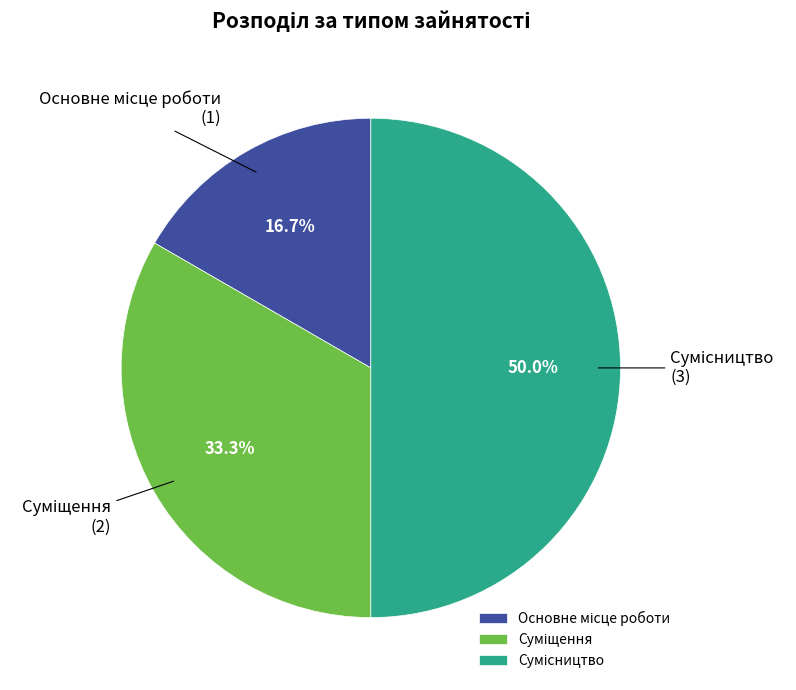

Which category has the smallest portion of the pie?

Основне місце роботи